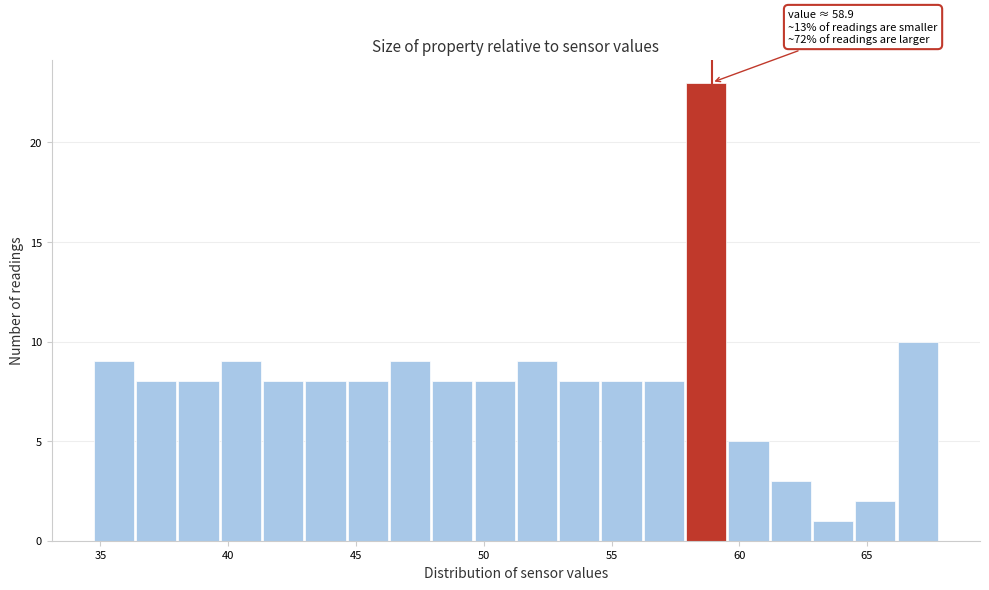

Read against the x-axis, roughly where is the centre of the tallest bar?

58.5